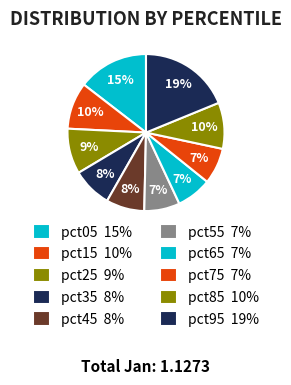

How many slices are in this pie chart?

10